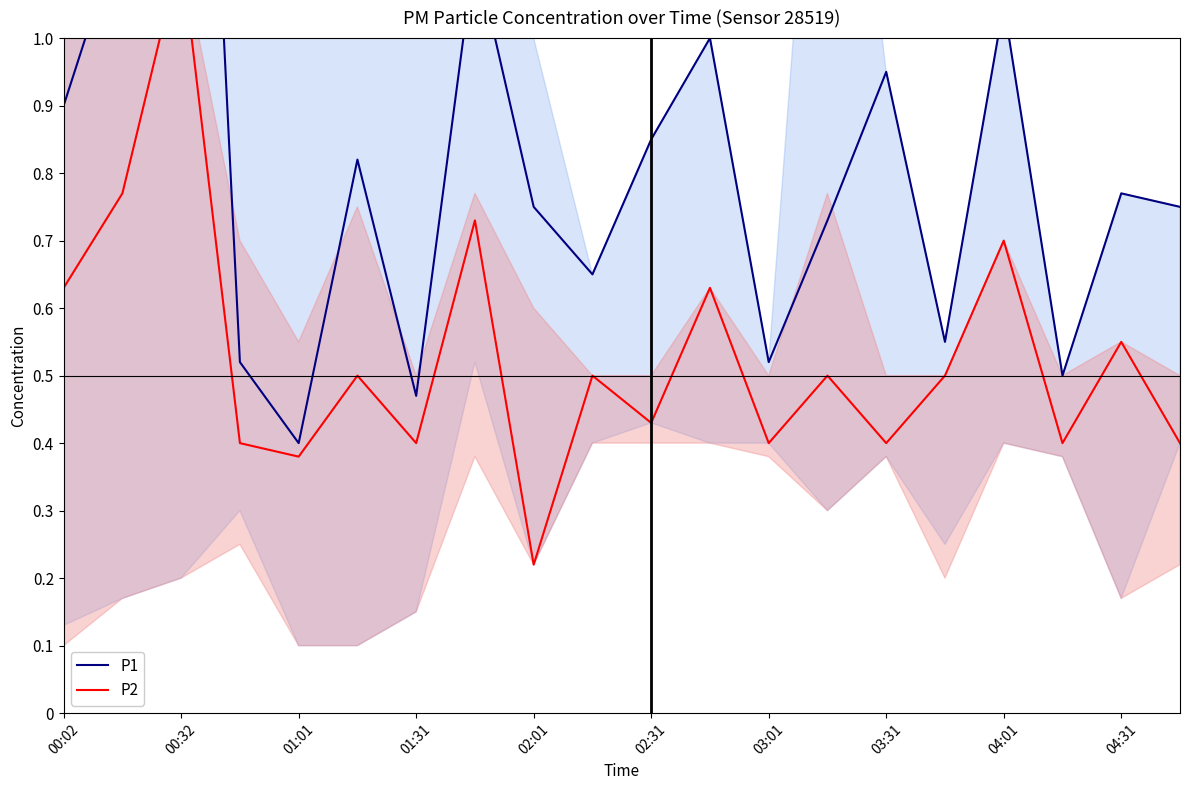

What is the total value across all series at 00:32?

1.9